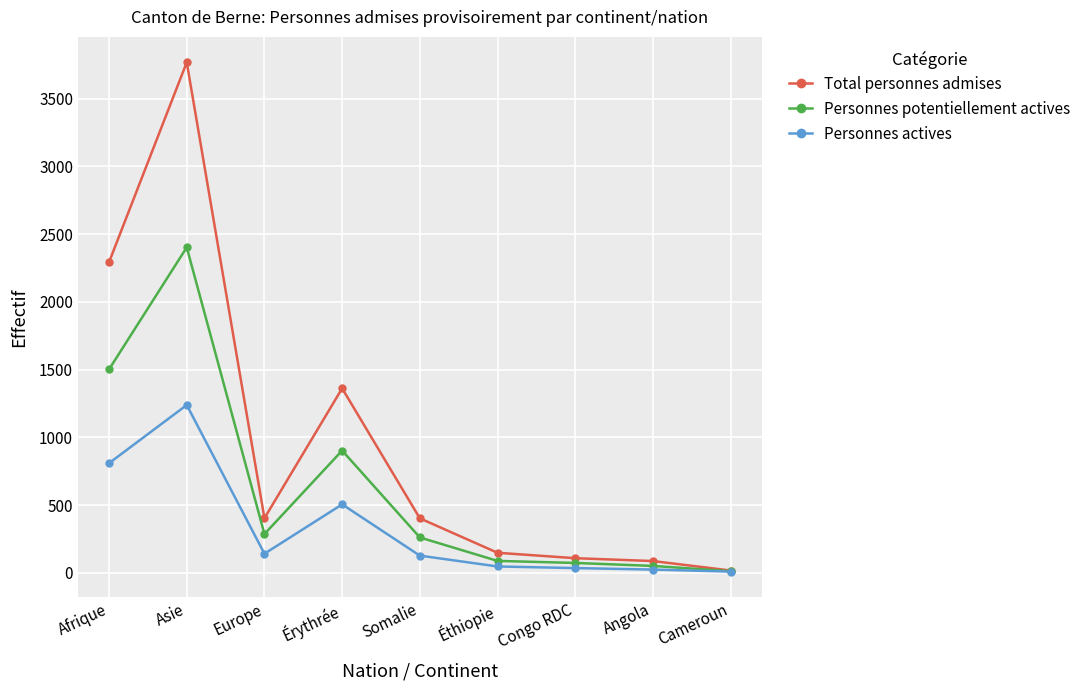

What is the highest value of the Total personnes admises series?

3767